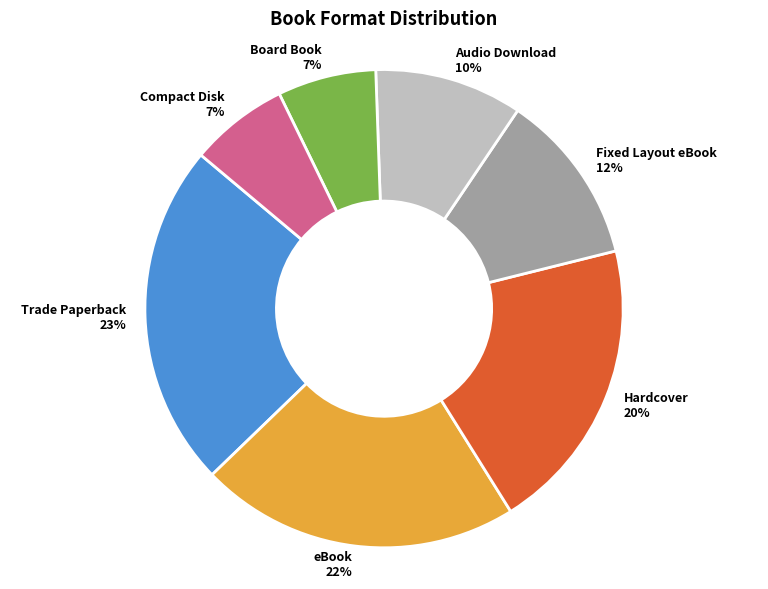

Is the sum of Audio Download and Hardcover greater than half?

No